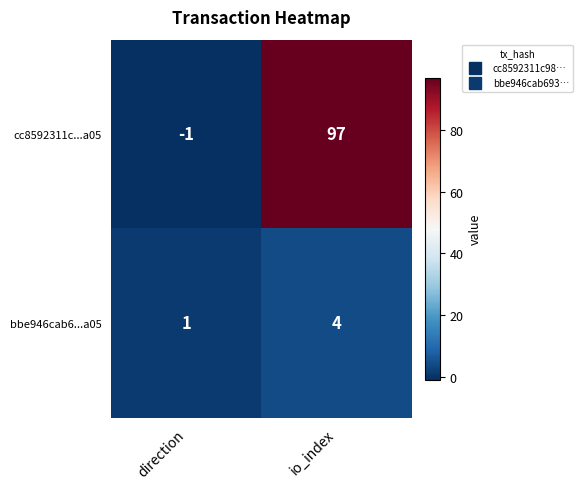

Which series has the widest spread of values?

cc8592311c...a05